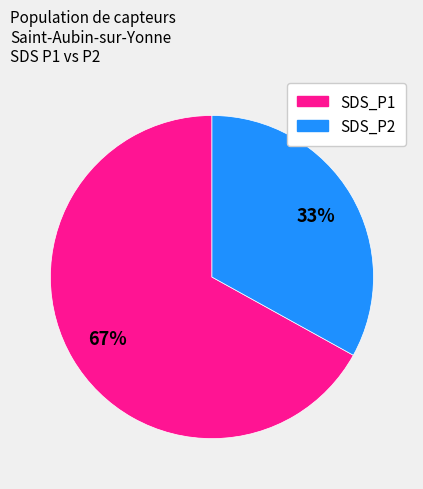

To the nearest percent, what portion does SDS_P1 represent?

67%